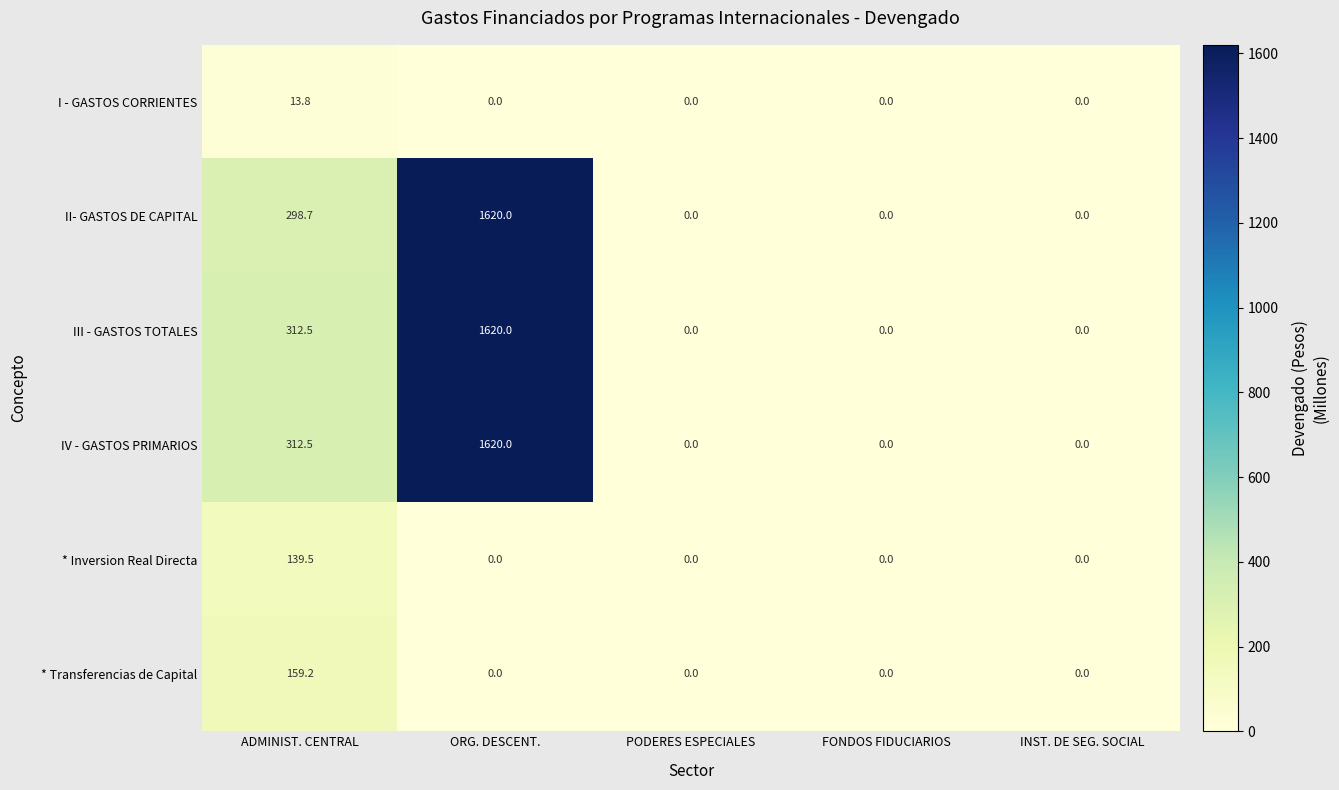

True or false: I - GASTOS CORRIENTES has a value of 13.8 at ADMINIST. CENTRAL.

True